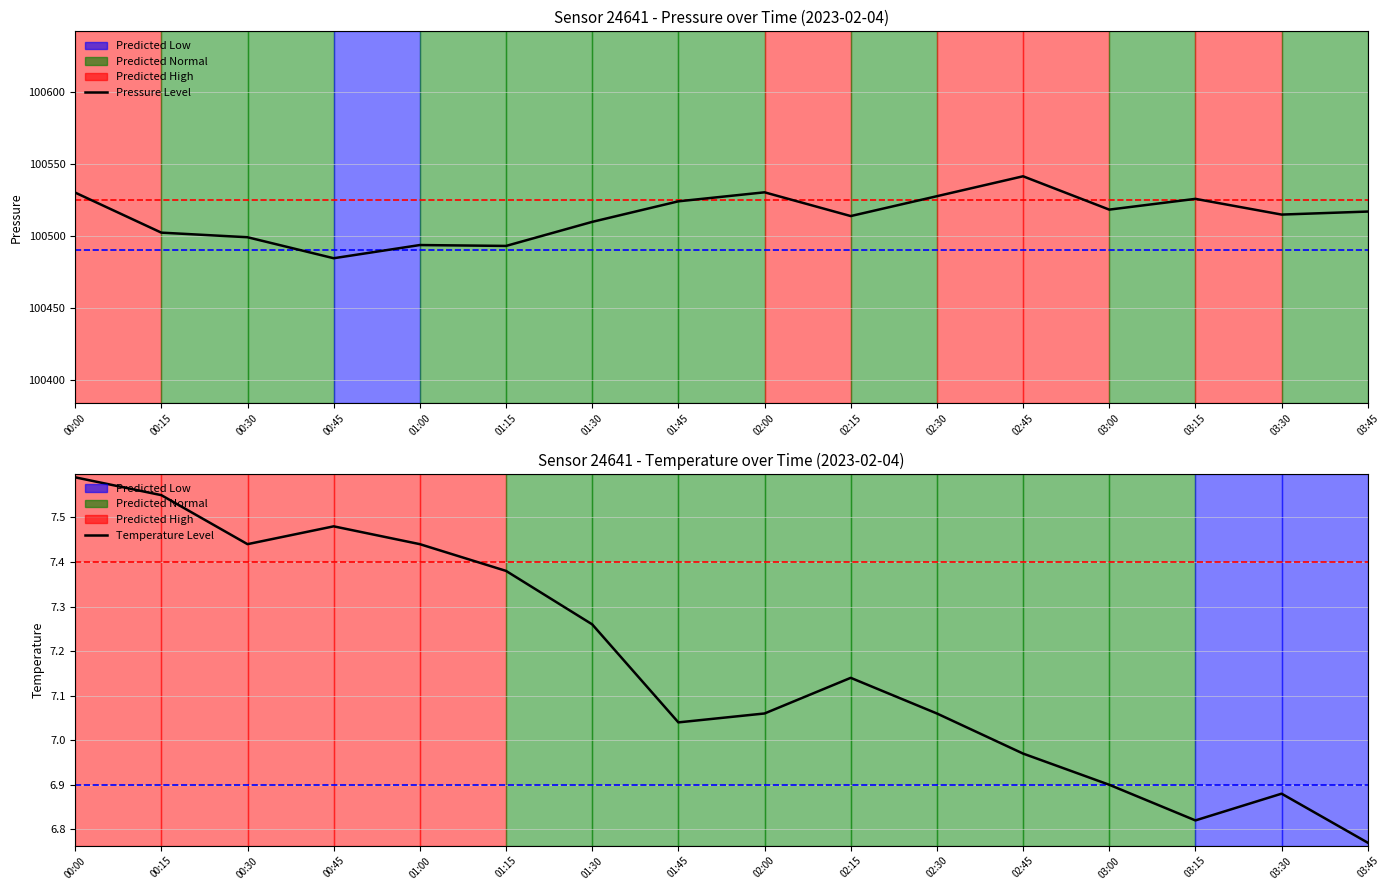

List the labels in order of pressure value, smallest first.

00:45, 01:15, 01:00, 00:30, 00:15, 01:30, 02:15, 03:30, 03:45, 03:00, 01:45, 03:15, 02:30, 00:00, 02:00, 02:45